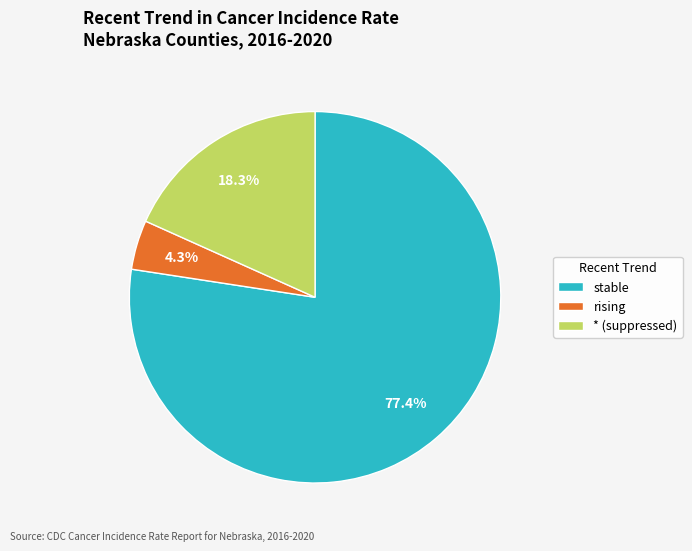

Count the number of slices in the pie.

3